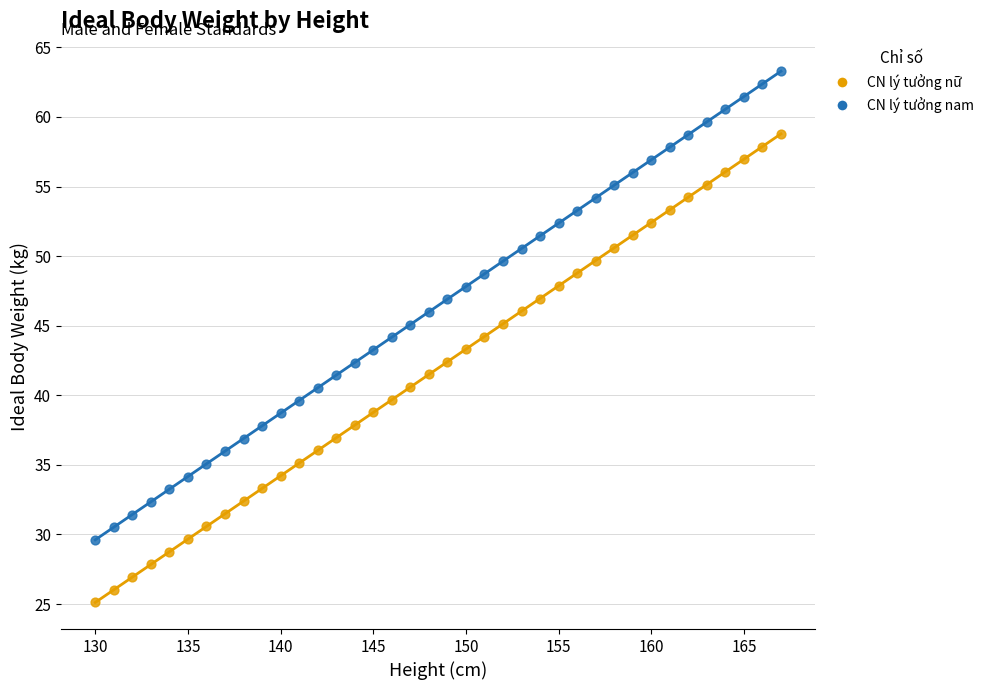

Which series reaches the maximum Y coordinate?

CN lý tưởng nam